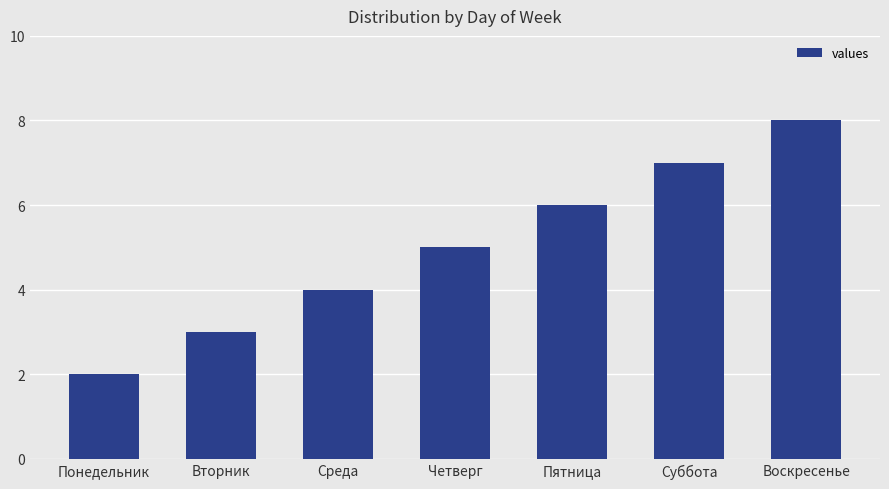

Which label corresponds to the smallest value in the chart?

Понедельник